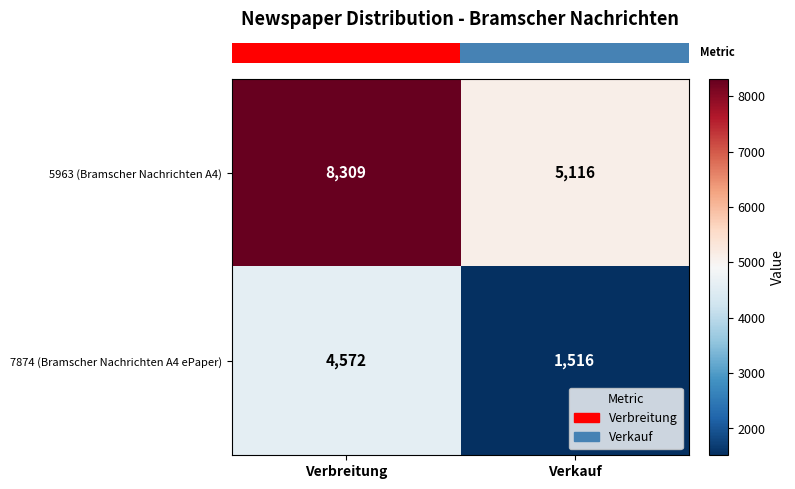

At Verbreitung, list the series in order from smallest to largest.

7874 (Bramscher Nachrichten A4 ePaper), 5963 (Bramscher Nachrichten A4)